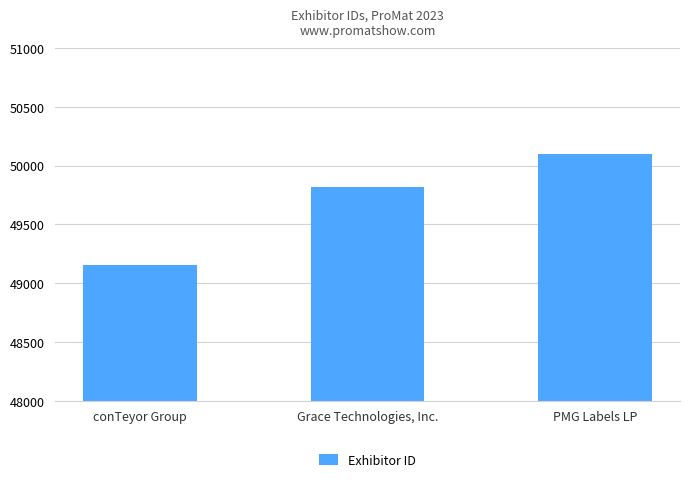

What is the ratio of the value at PMG Labels LP to the value at Grace Technologies, Inc.?

1.0